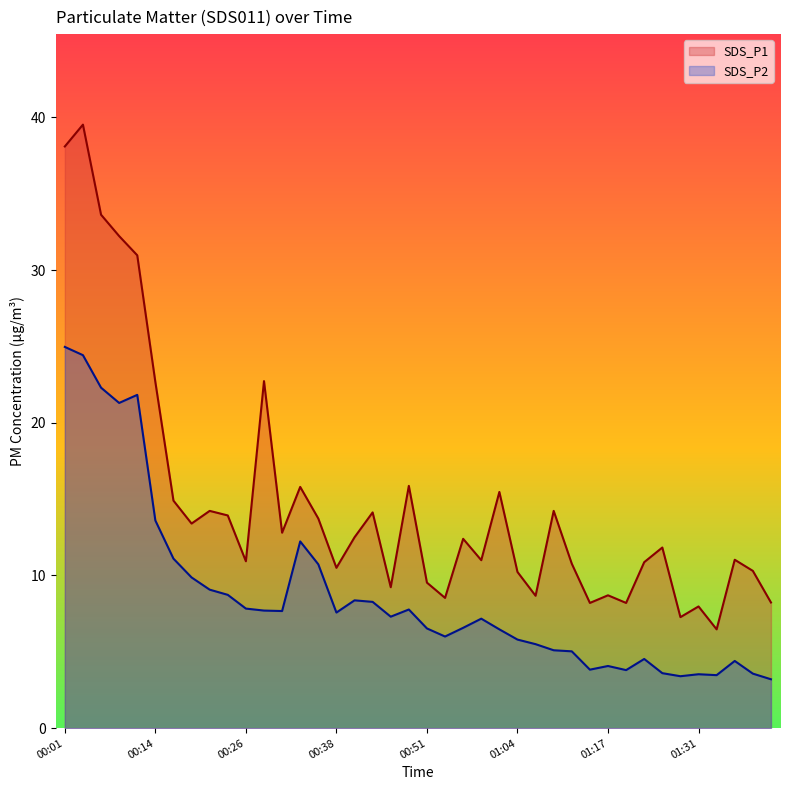

What are all the series names shown in the legend?

SDS_P1, SDS_P2